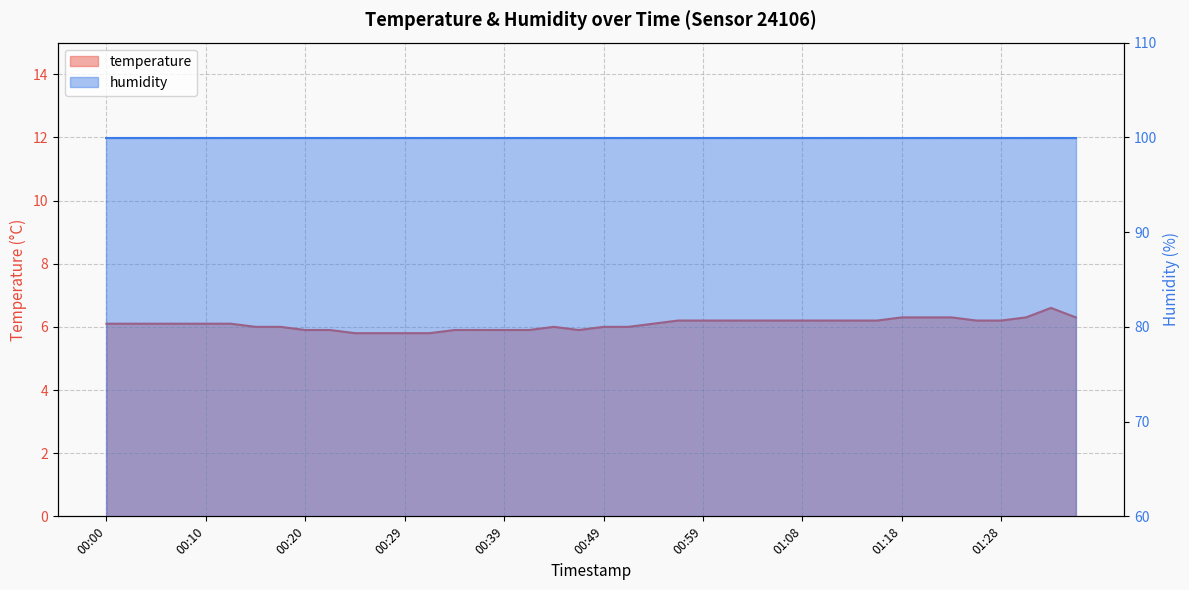

What is the change in value from 00:44 to 01:31?

+0.3